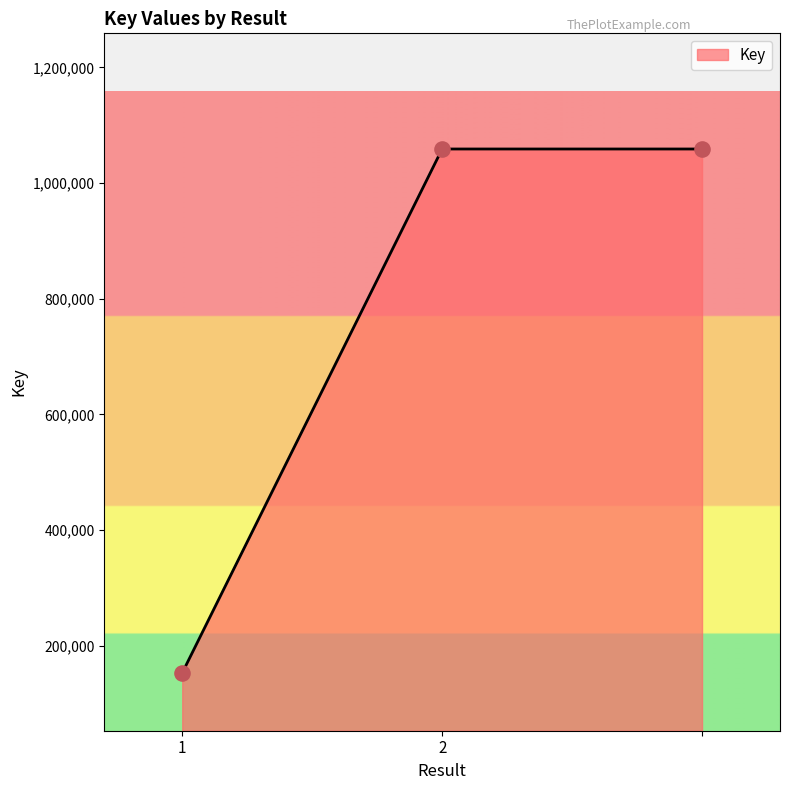

What is the greatest value displayed?

1058784